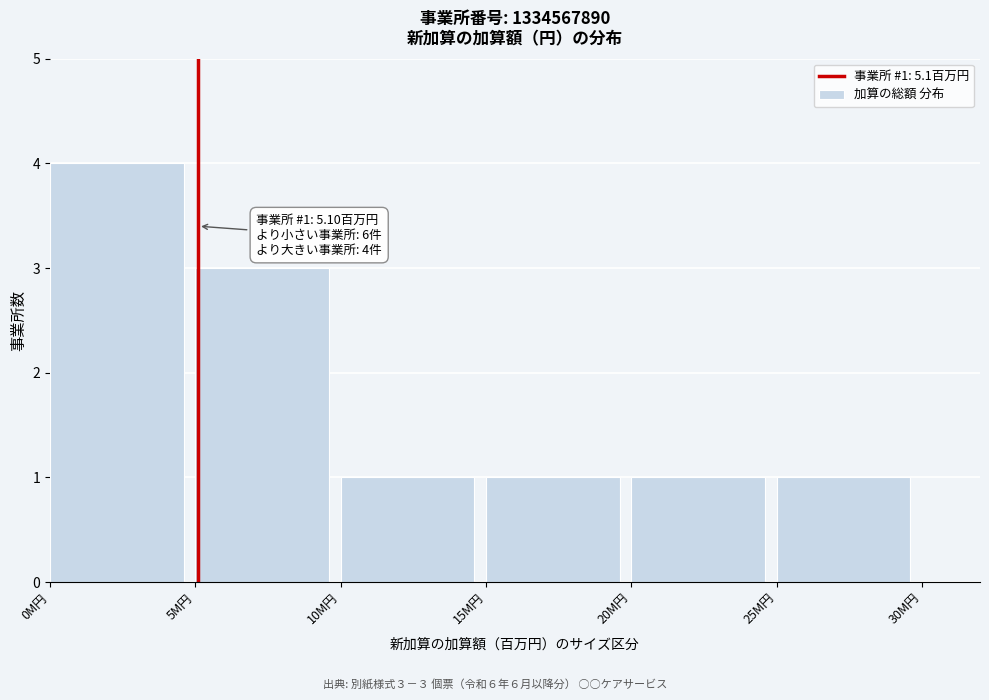

Reading right to left, what are all the values shown in this chart?

1	1	1	1	3	4